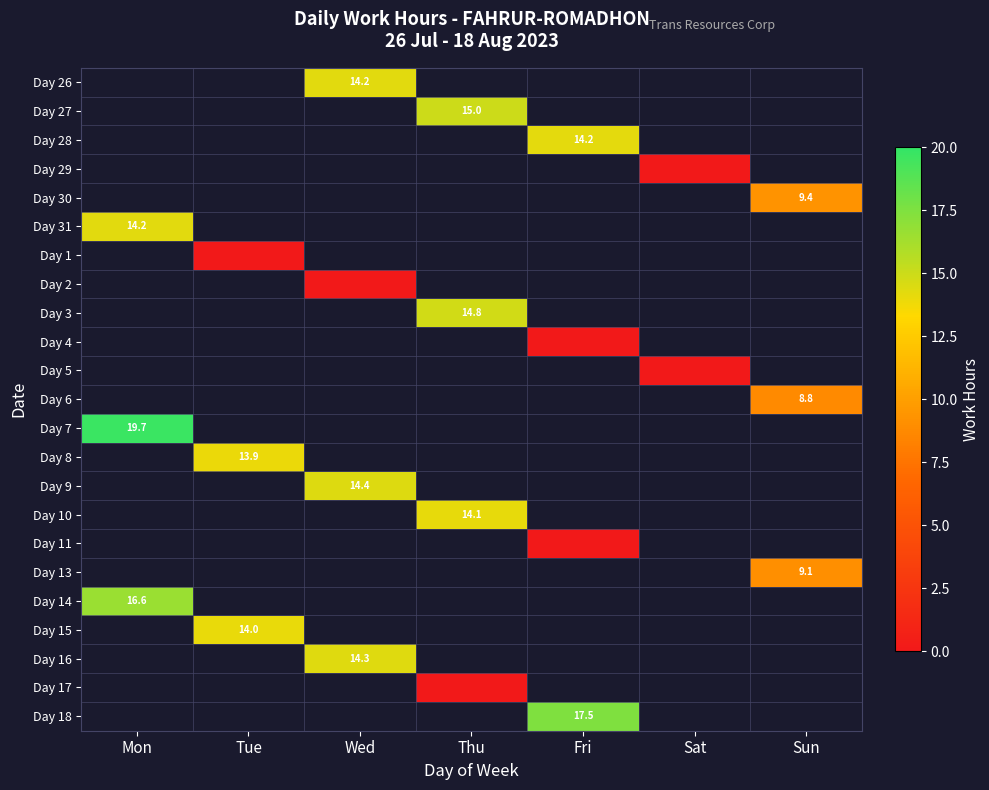

What is the highest value of the Day 31 series?

14.2